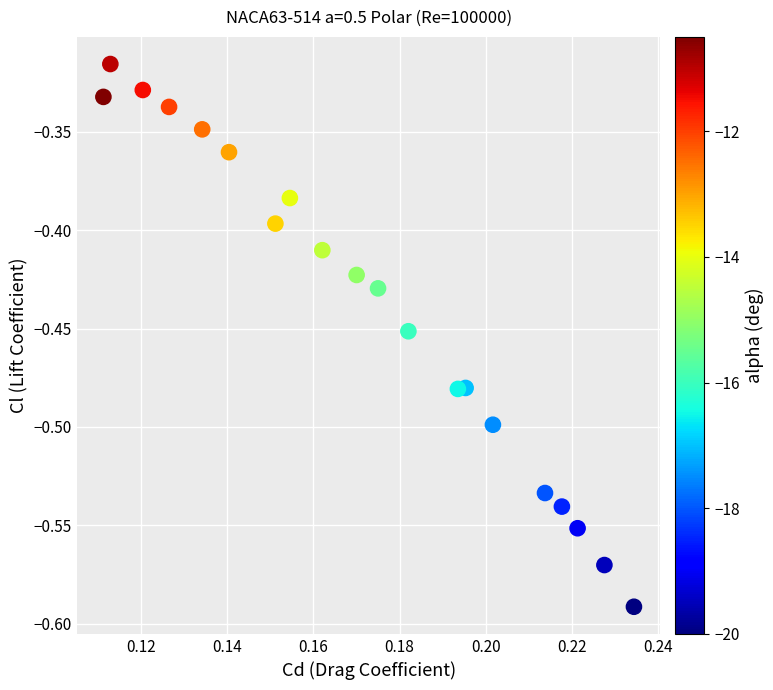

What is the range of Y values (max minus min)?

0.3